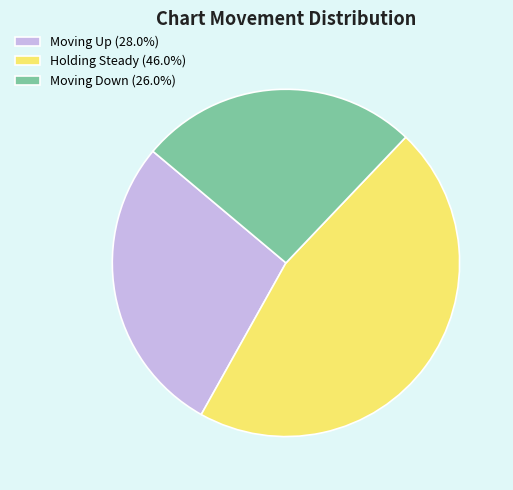

How many segments does this pie chart have?

3